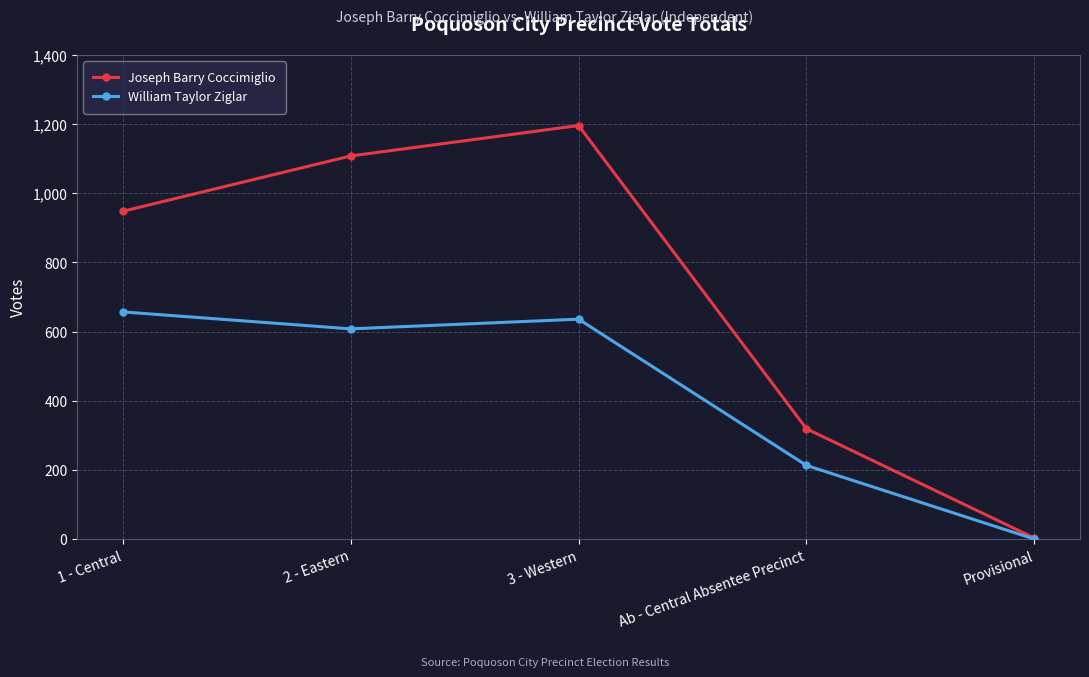

What is the label of the 2nd point from the right?

Ab - Central Absentee Precinct